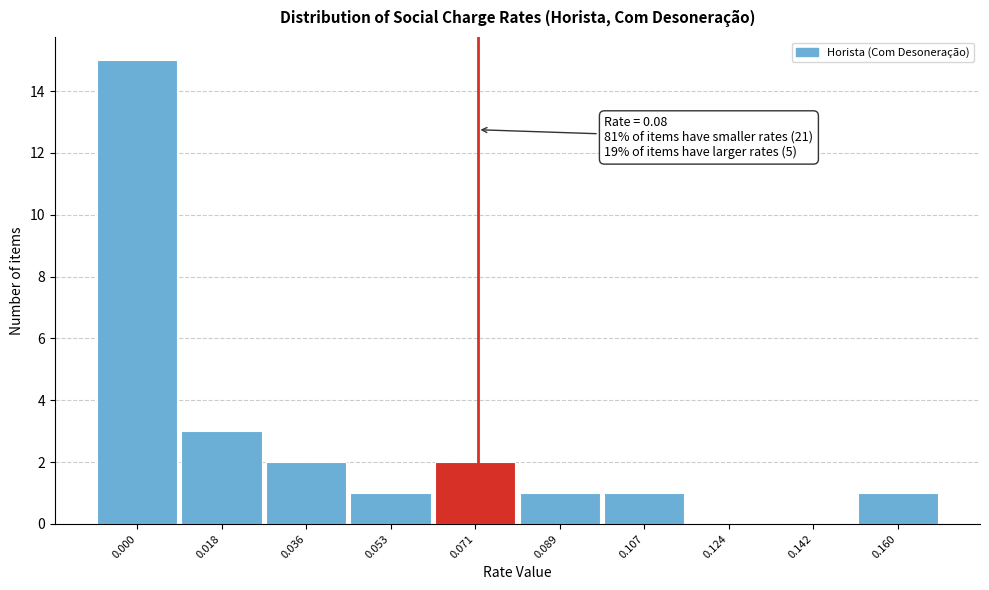

Reading left to right, list all the values displayed in this chart.

0.000=15	0.018=3	0.036=2	0.053=1	0.071=2	0.089=1	0.107=1	0.124=0	0.142=0	0.160=1